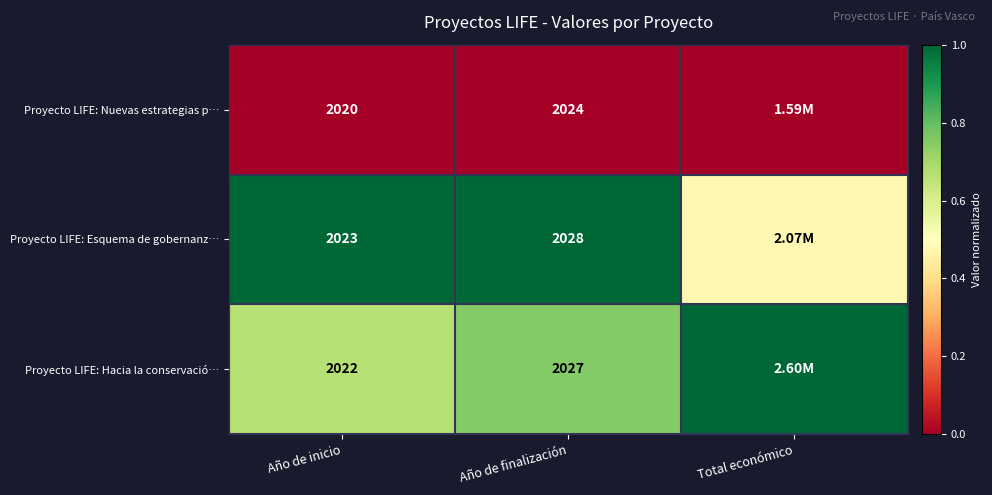

At Año de finalización, list the series in order from smallest to largest.

Proyecto LIFE: Nuevas estrategias p…, Proyecto LIFE: Hacia la conservació…, Proyecto LIFE: Esquema de gobernanz…